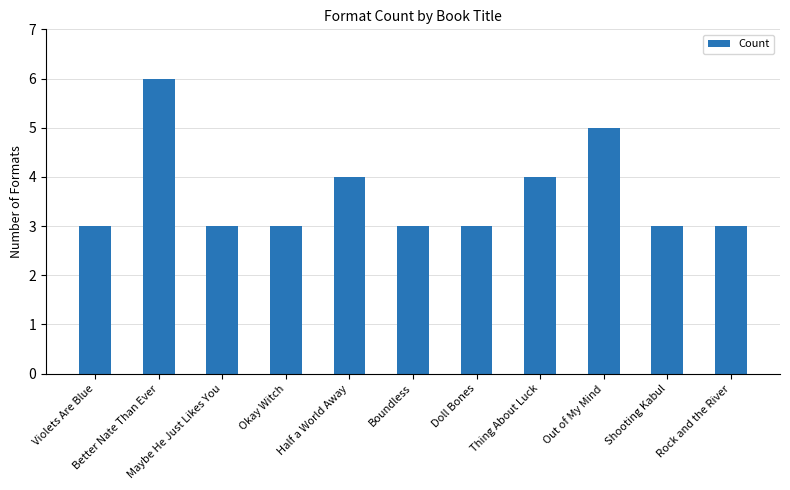

Reading right to left, extract all data points from this chart.

Rock and the River=3	Shooting Kabul=3	Out of My Mind=5	Thing About Luck=4	Doll Bones=3	Boundless=3	Half a World Away=4	Okay Witch=3	Maybe He Just Likes You=3	Better Nate Than Ever=6	Violets Are Blue=3